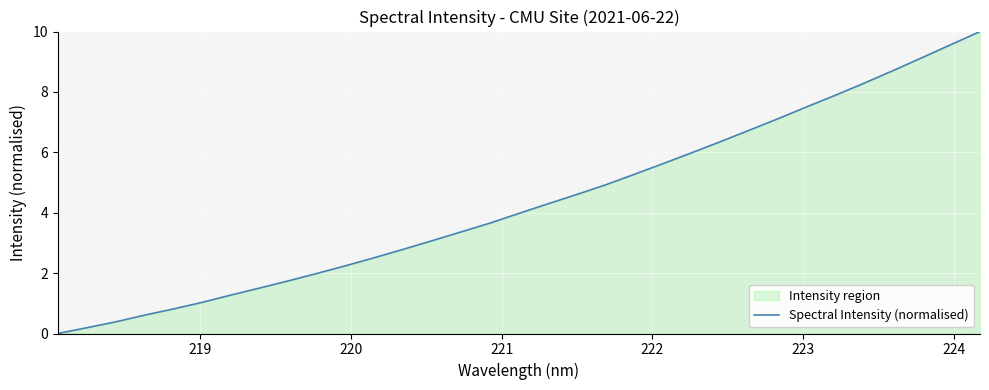

How many lines are shown in the chart?

1